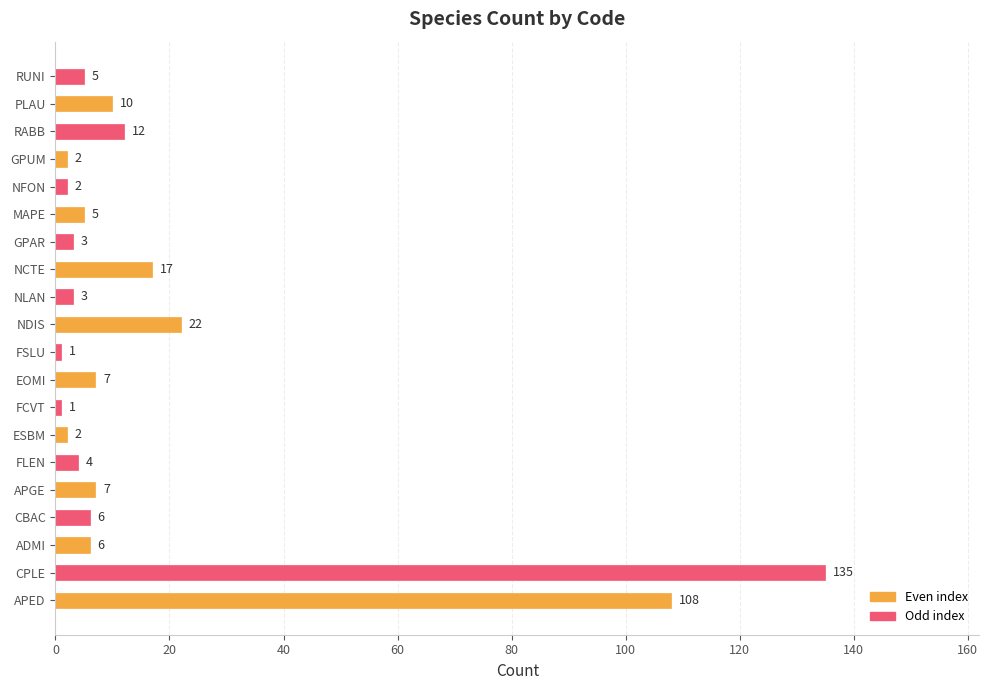

Reading bottom to top, what are all the values shown in this chart?

APED=108	CPLE=135	ADMI=6	CBAC=6	APGE=7	FLEN=4	ESBM=2	FCVT=1	EOMI=7	FSLU=1	NDIS=22	NLAN=3	NCTE=17	GPAR=3	MAPE=5	NFON=2	GPUM=2	RABB=12	PLAU=10	RUNI=5